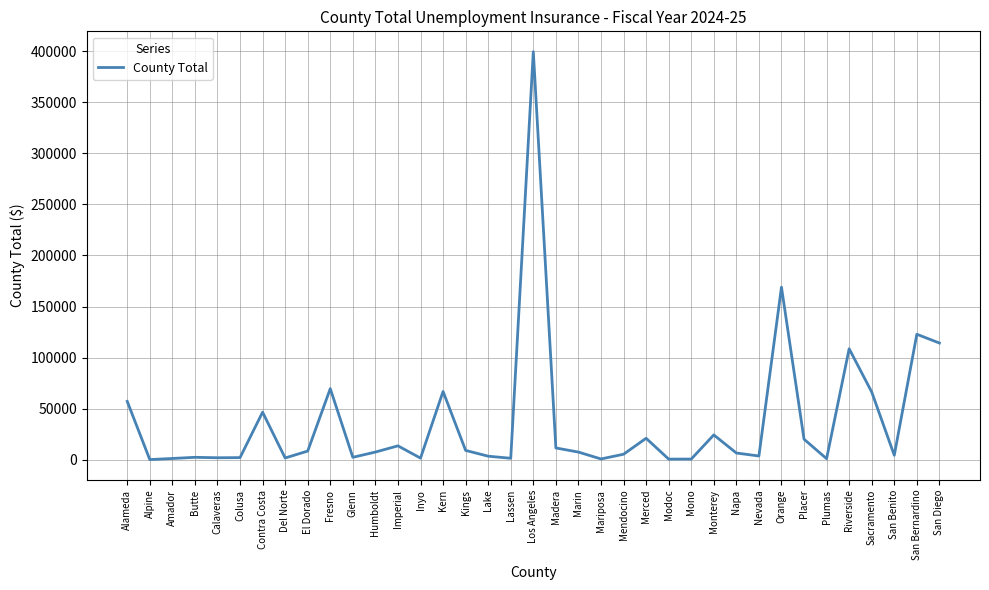

What is the maximum value shown in the chart?

399550